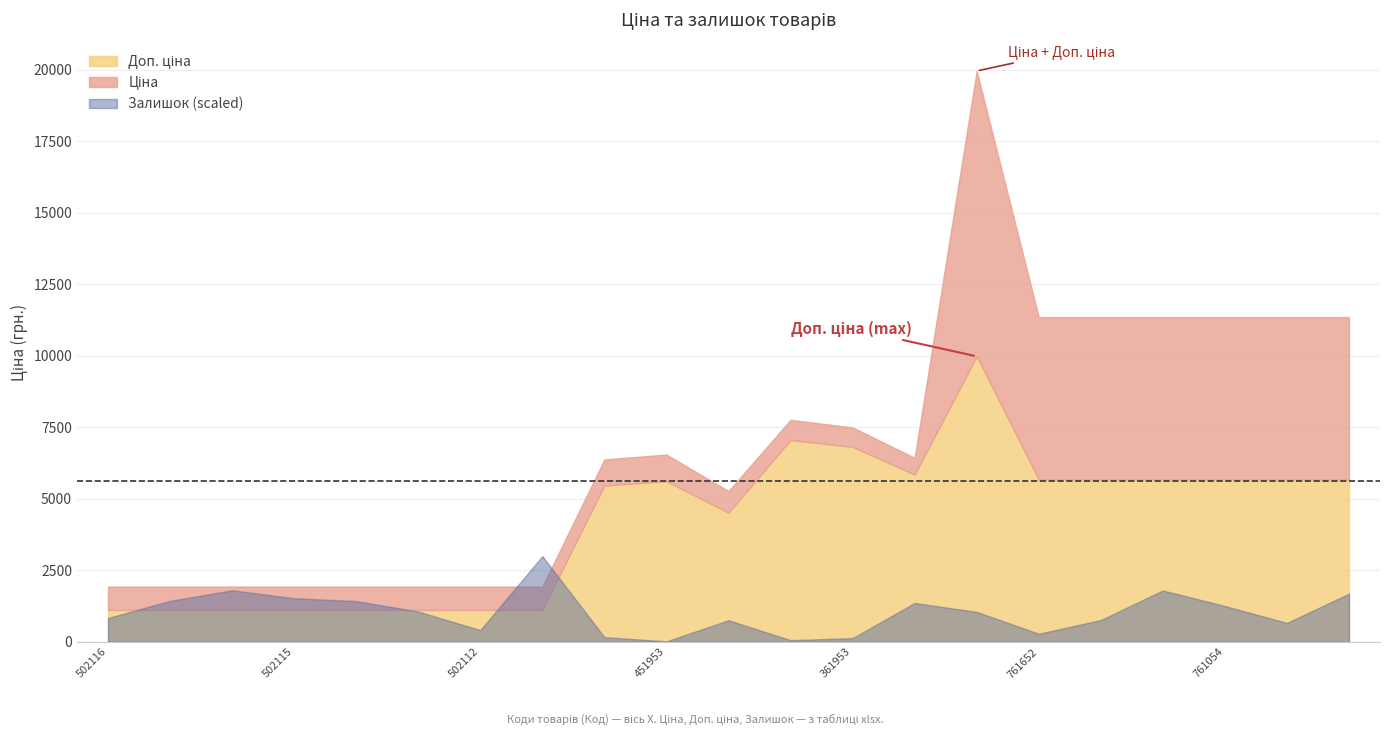

True or false: Ціна and Залишок cross at least once.

False